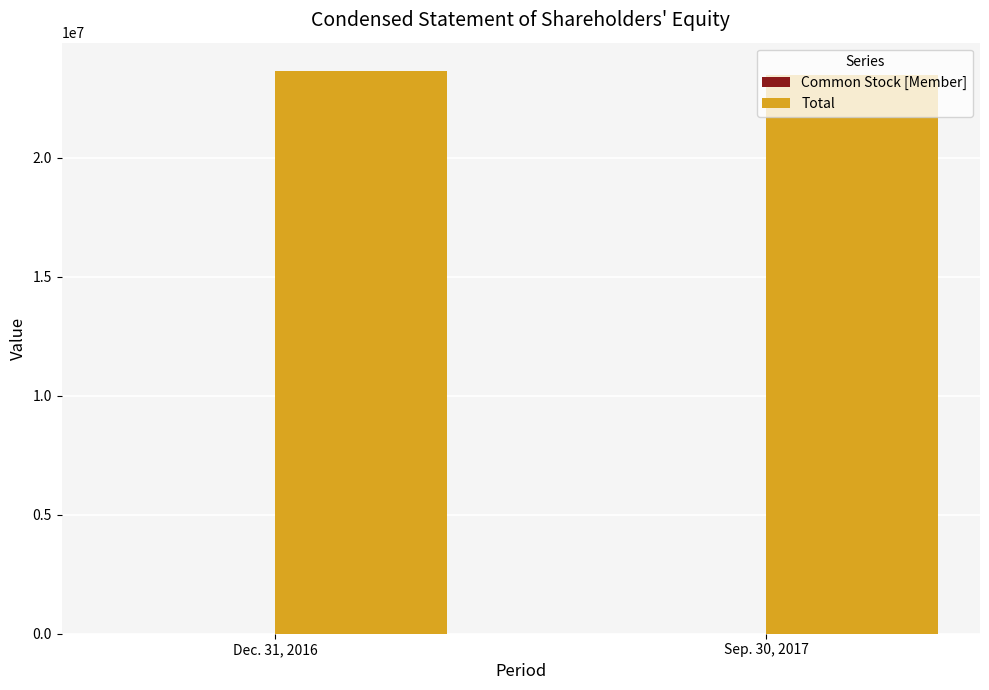

List the series in order of their peak value, highest first.

Total, Common Stock [Member]